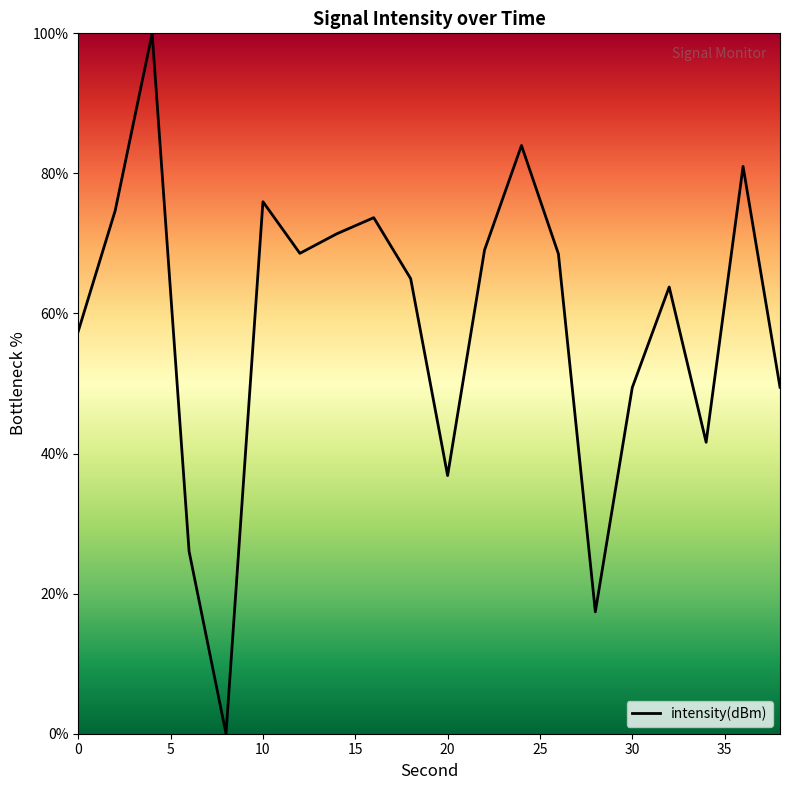

What is the greatest value displayed?

100.0